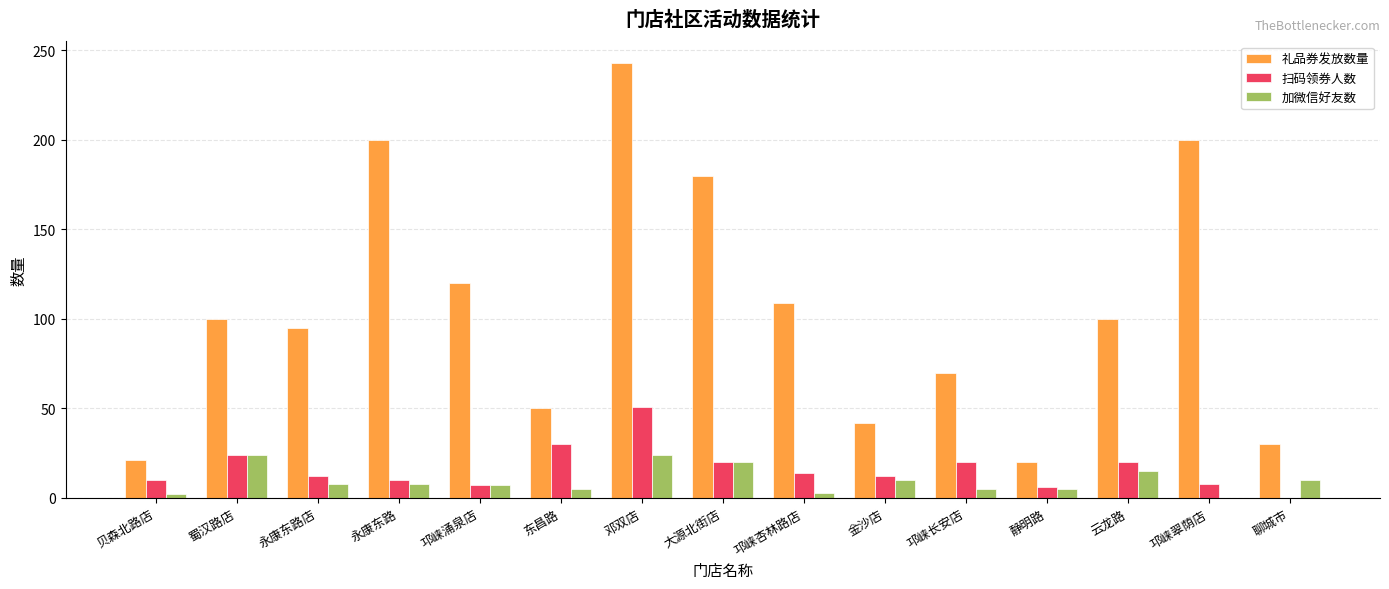

True or false: 礼品券发放数量 has a value of 120 at 邛崃涌泉店.

True